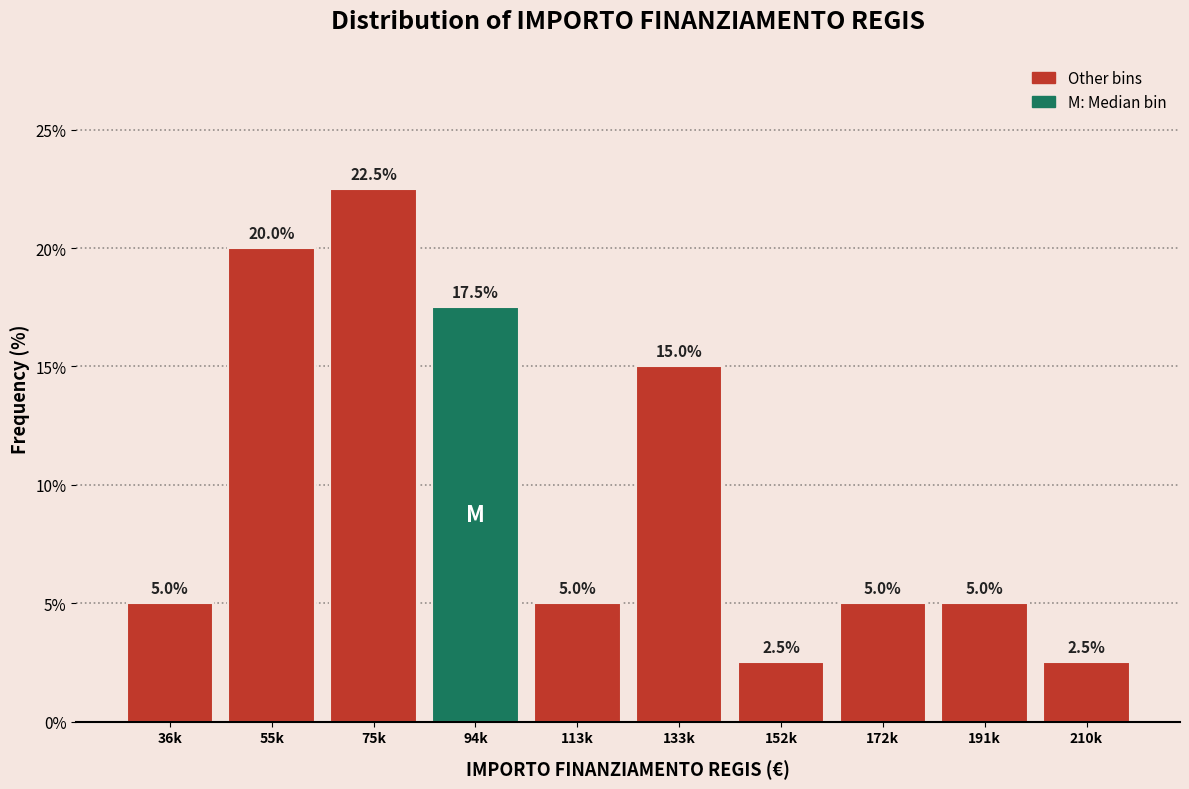

Reading right to left, extract all data points from this chart.

2.5	5.0	5.0	2.5	15.0	5.0	17.5	22.5	20.0	5.0